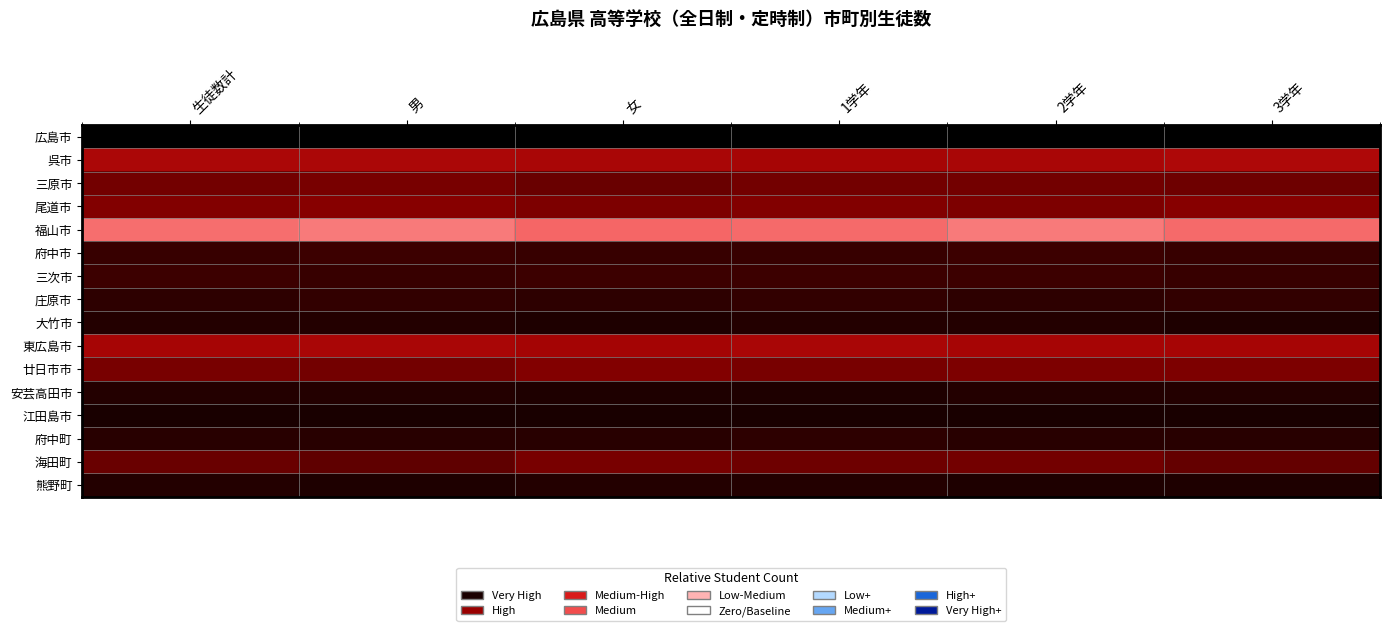

At 女, list the series in order from largest to smallest.

広島市, 福山市, 呉市, 東広島市, 廿日市市, 尾道市, 海田町, 三原市, 三次市, 府中市, 庄原市, 府中町, 熊野町, 大竹市, 安芸高田市, 江田島市